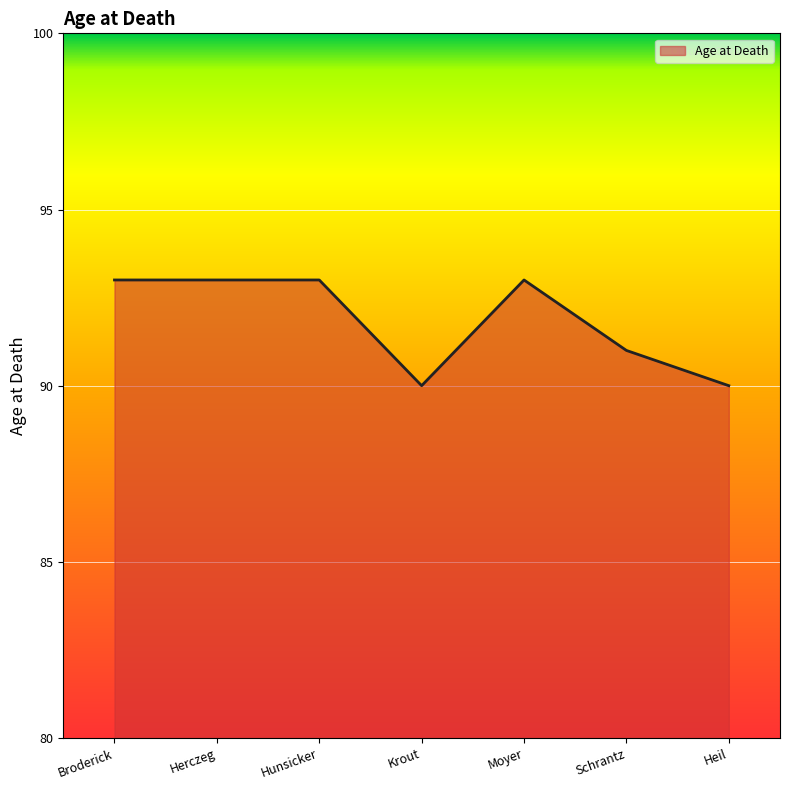

What is the greatest value displayed?

93